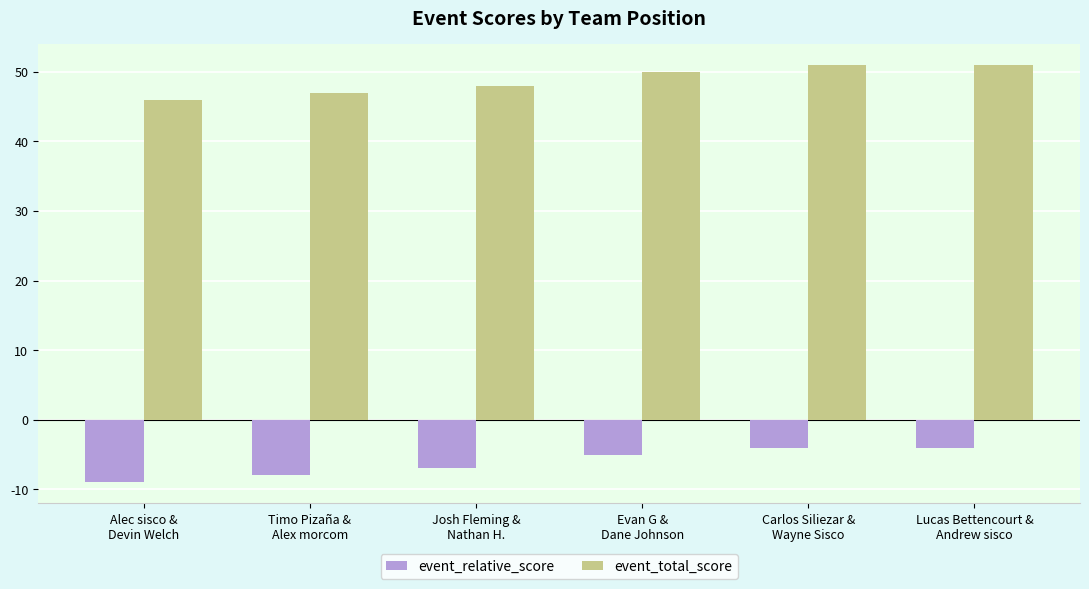

What is the average value of the event_relative_score series?

-6